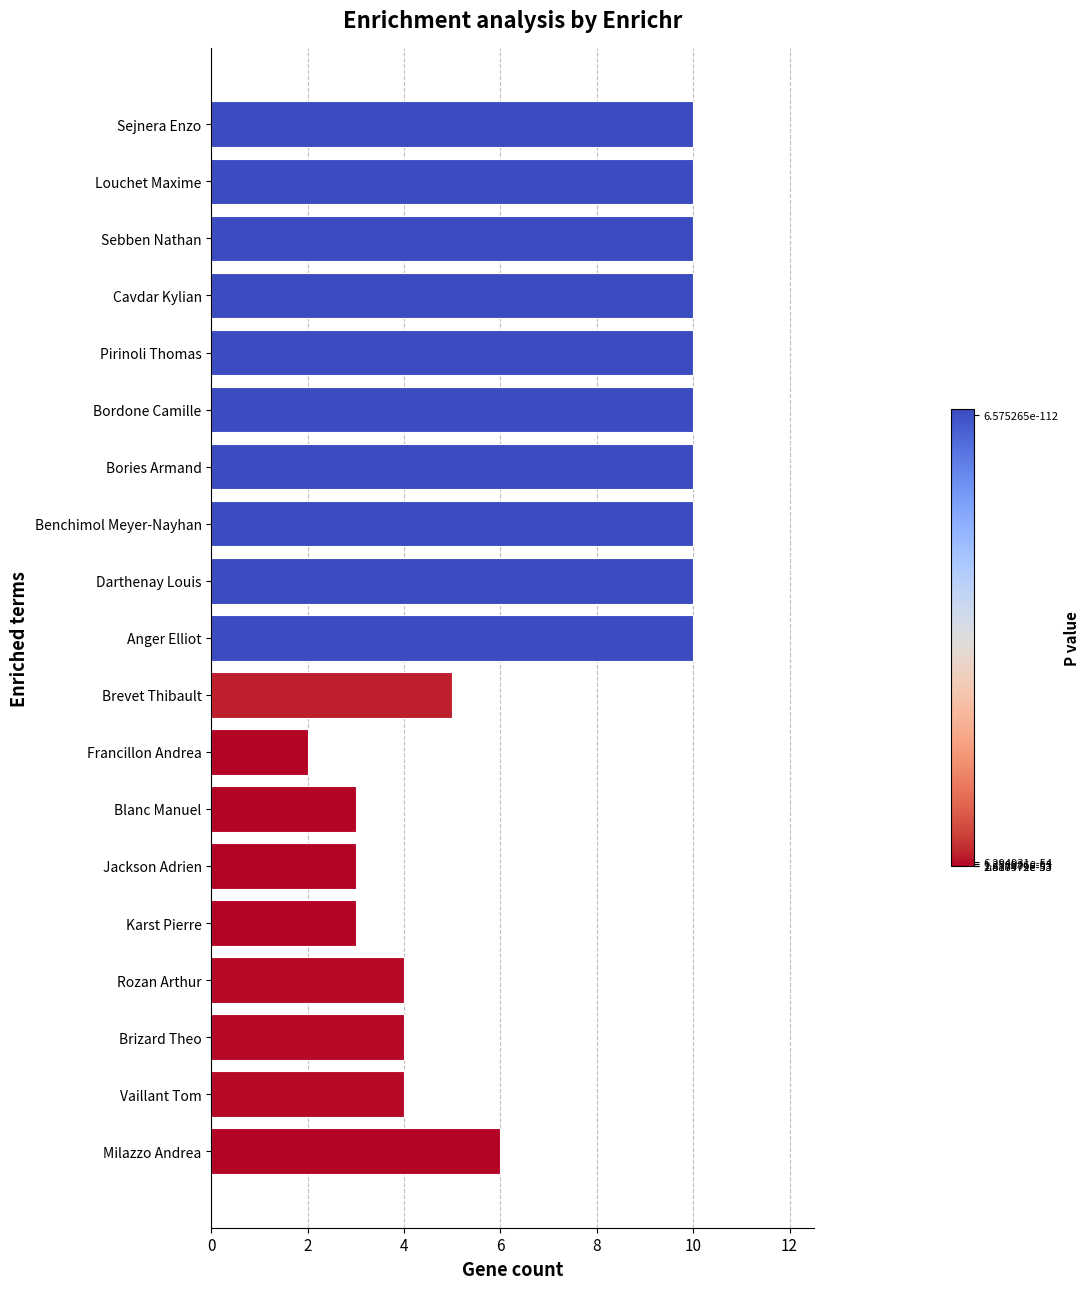

How many data points does each series have?

19